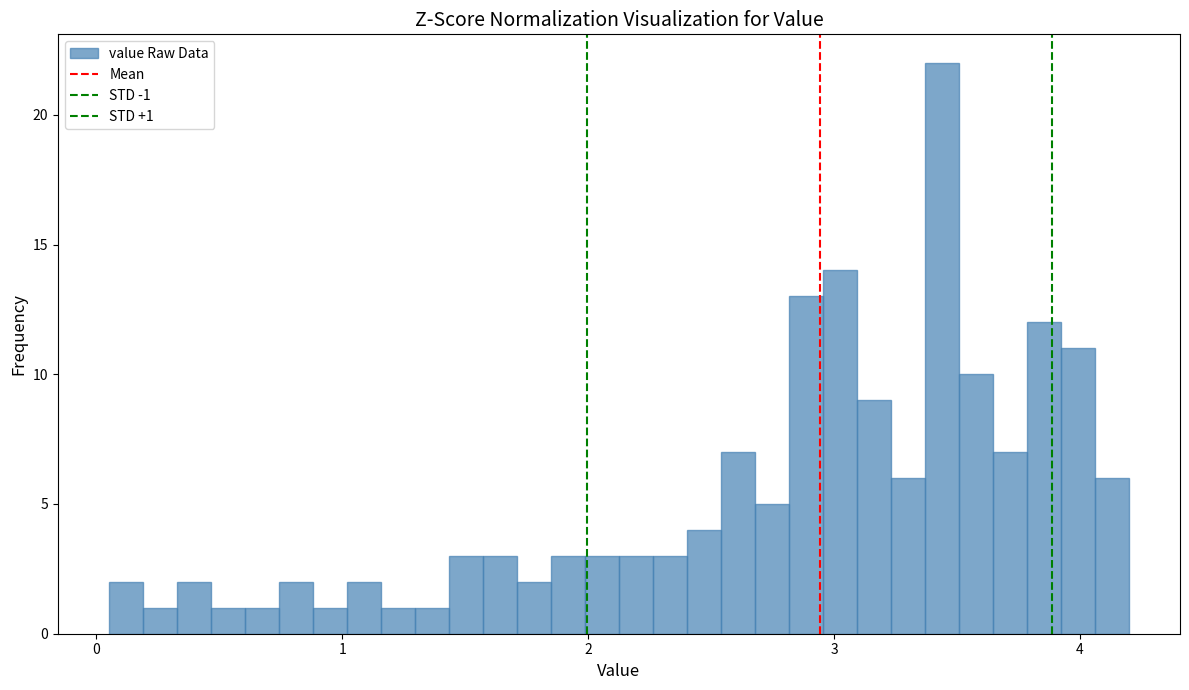

Read against the x-axis, roughly where is the centre of the tallest bar?

3.4